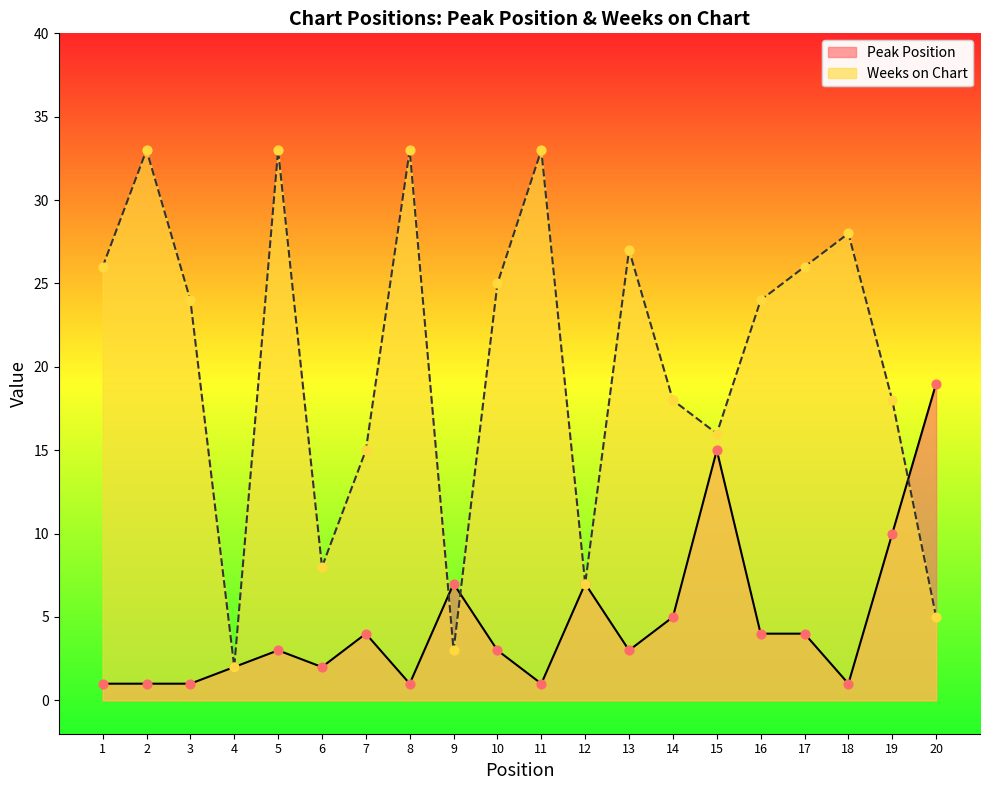

Which series has the largest total across all categories?

Weeks on Chart